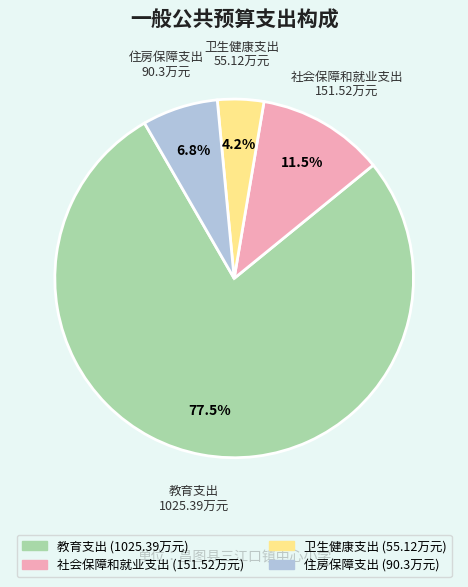

Is 住房保障支出 the majority of the pie?

No